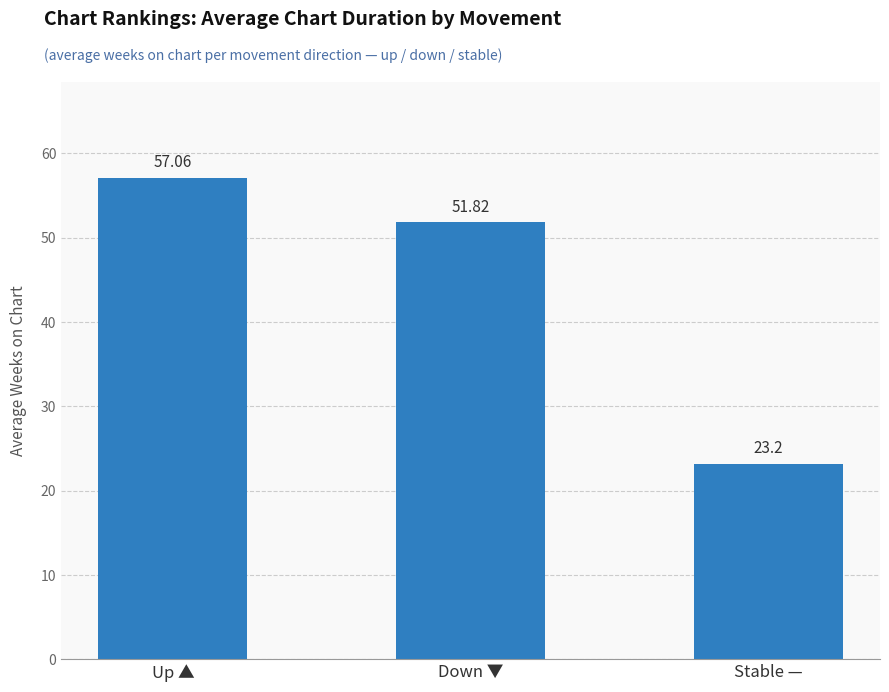

Which category has the lowest value across all series?

Stable —